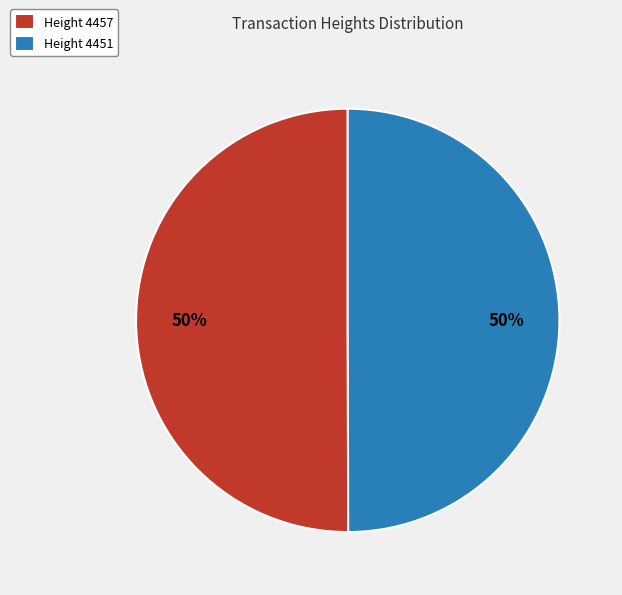

Do Height 4451 and Height 4457 together represent more than half of the pie?

Yes